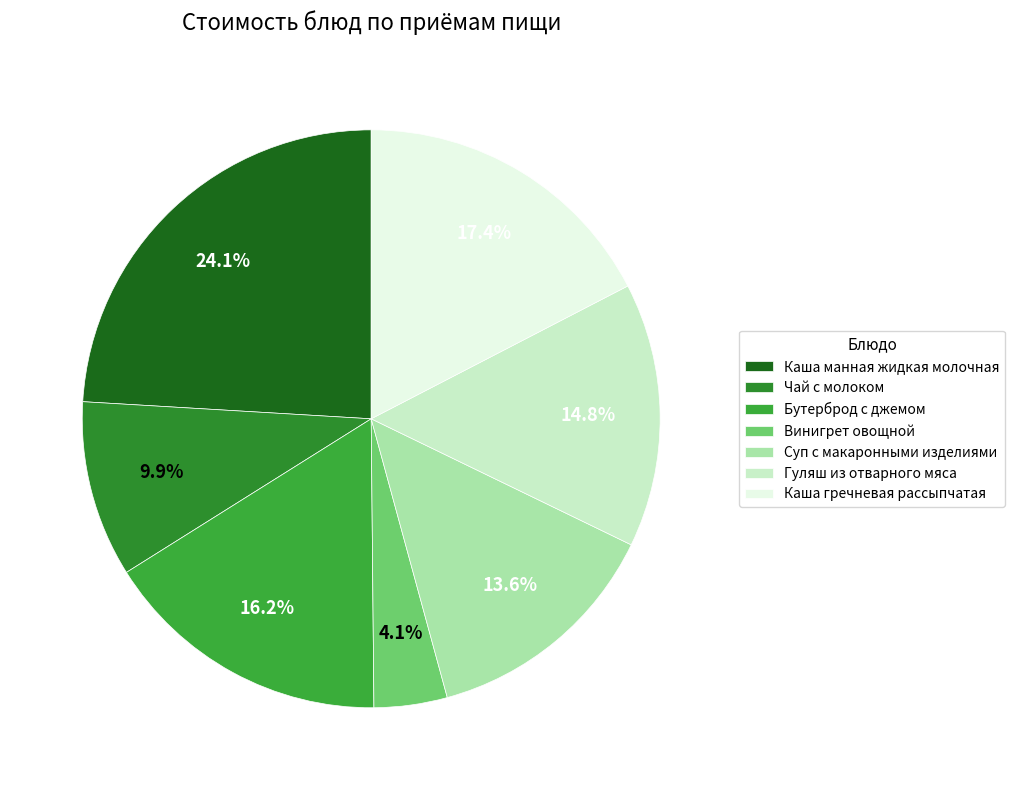

To the nearest percent, what is the combined percentage of Винигрет овощной and Гуляш из отварного мяса?

19%